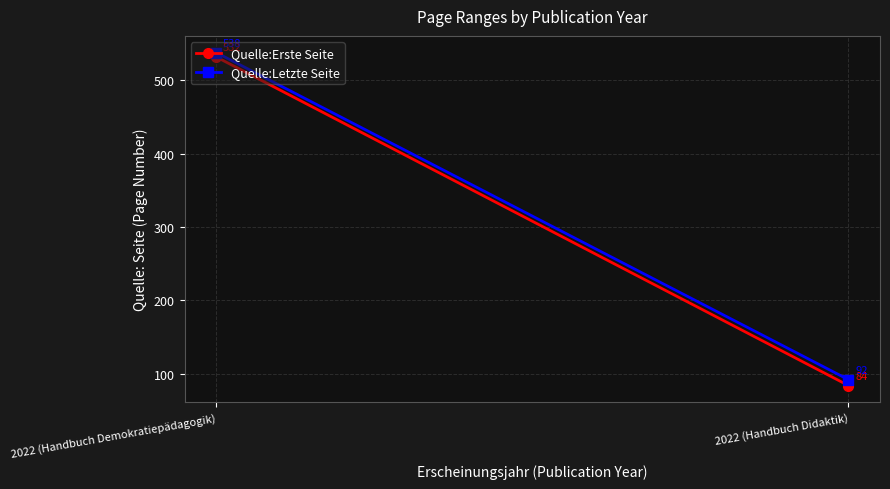

What are all the series names shown in the legend?

Quelle:Erste Seite, Quelle:Letzte Seite